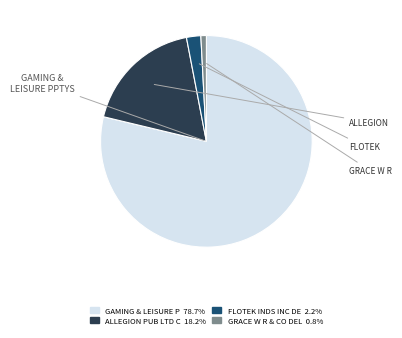

Is there any slice that represents more than half of the pie?

Yes